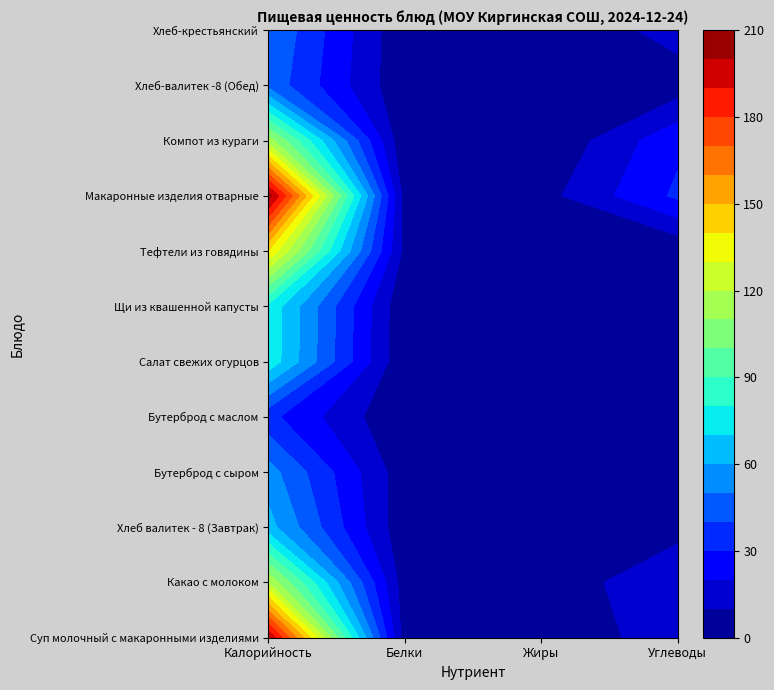

At which category is the sum across all series the highest?

Калорийность